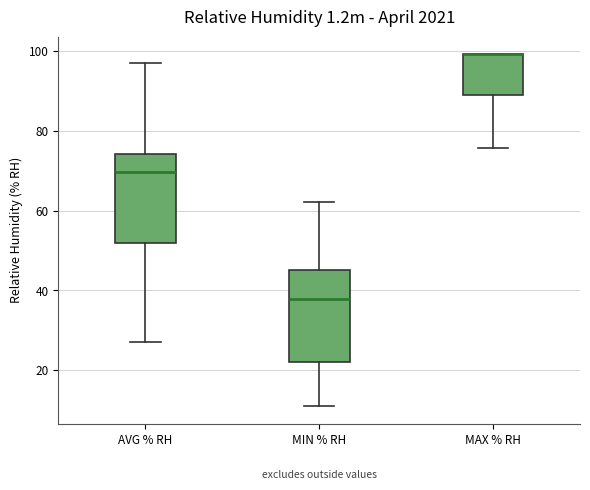

Where is the upper edge of the box for MIN % RH on the y-axis? The values are not printed on the chart, so give them approximately, as read against the axis.

46